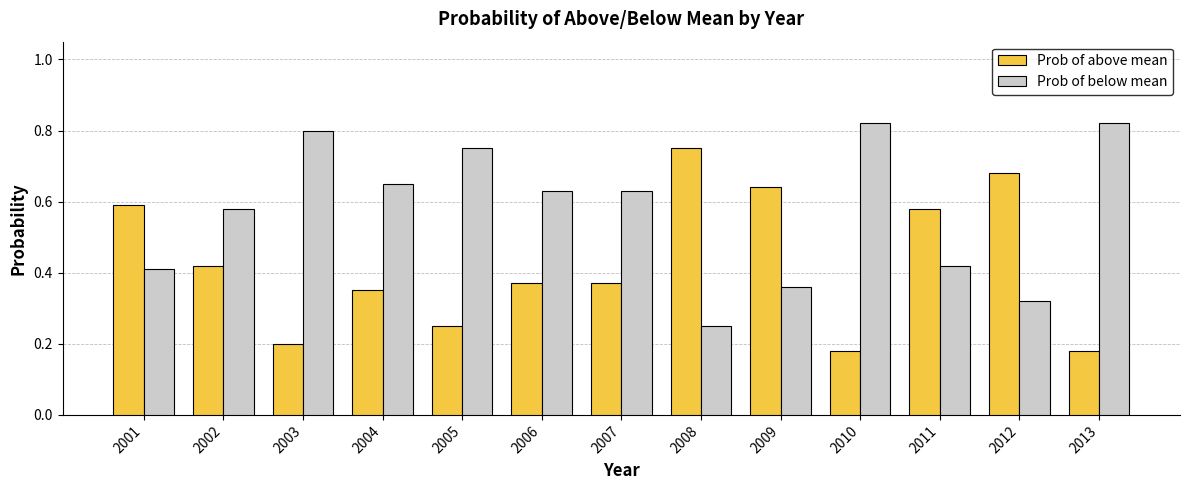

Count the Prob of below mean values in the range 0 to 1.

13